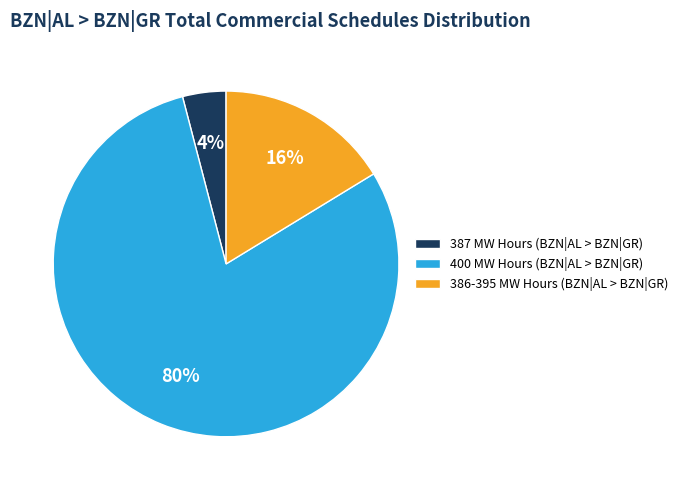

Do 400 MW Hours (BZN|AL > BZN|GR) and 387 MW Hours (BZN|AL > BZN|GR) together represent more than half of the pie?

Yes